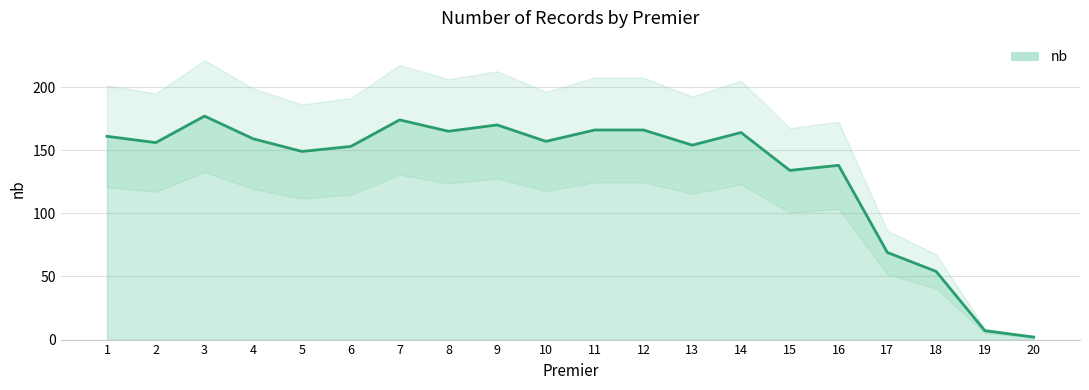

List the labels in order of value, smallest first.

20, 19, 18, 17, 15, 16, 5, 6, 13, 2, 10, 4, 1, 14, 8, 11, 12, 9, 7, 3